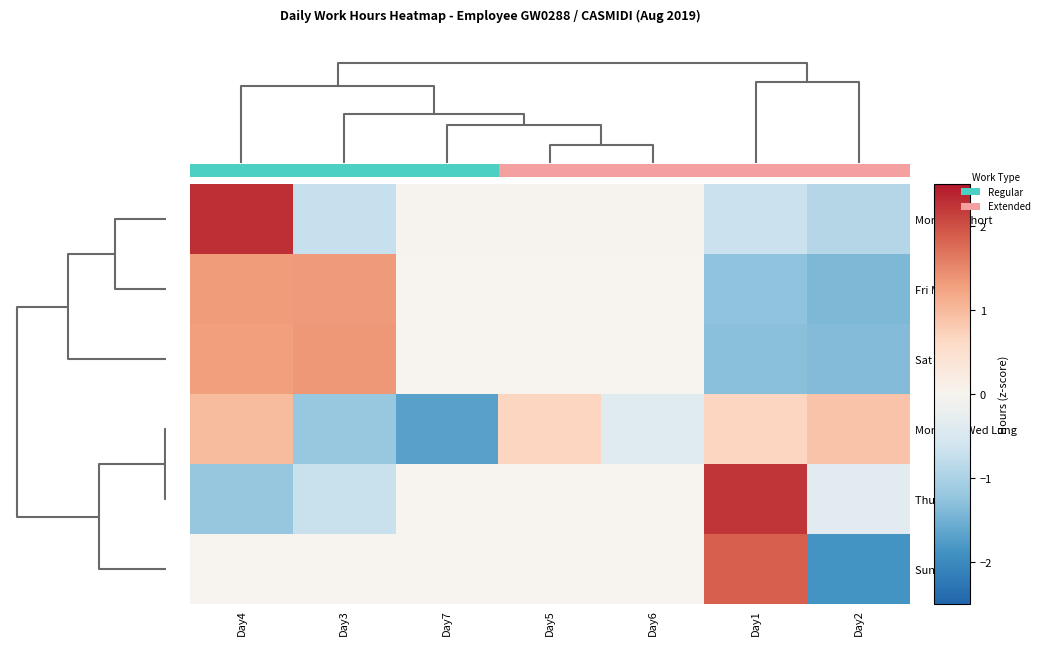

The value of Sat Mixed at Day3 is 0.6. True or false?

False